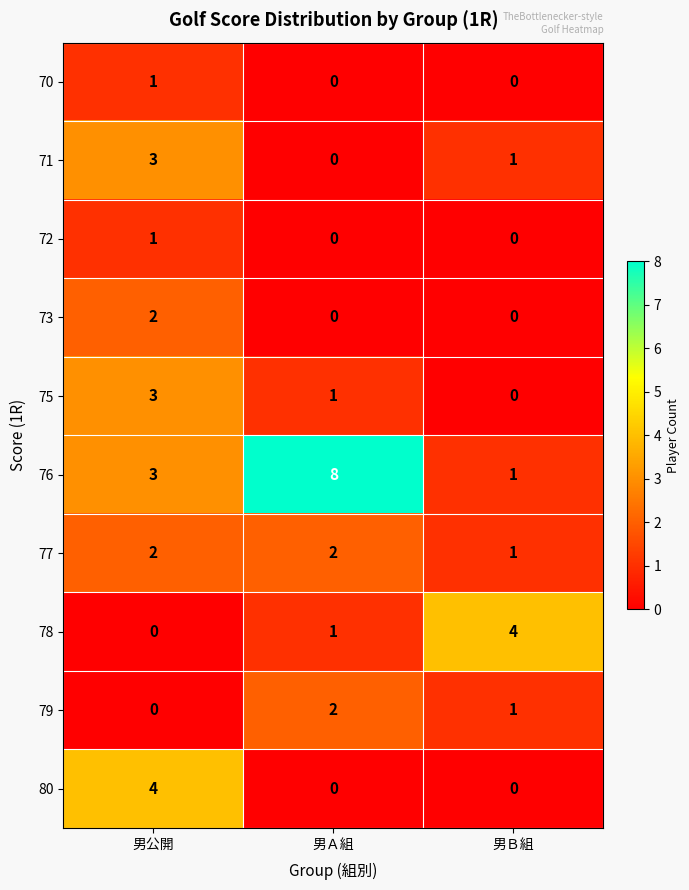

Between 男公開 and 男Ａ組, which series saw the biggest shift?

76